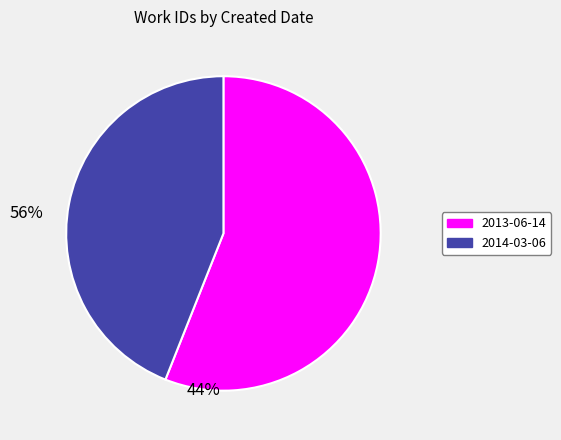

Is there any slice that represents more than half of the pie?

Yes